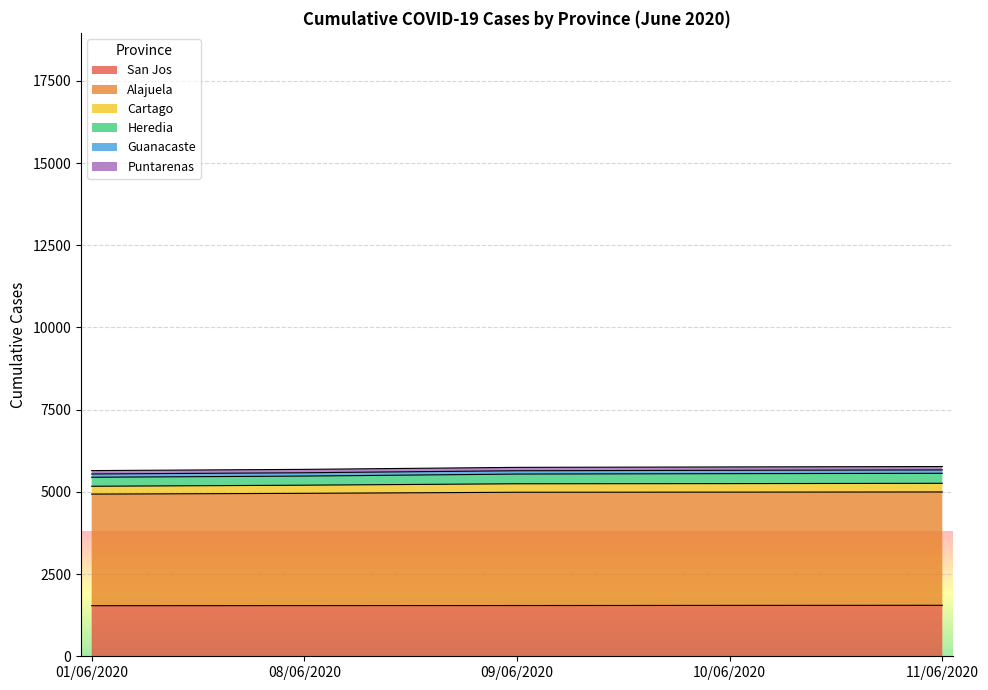

What is the difference between the highest and lowest values at 08/06/2020?

3662